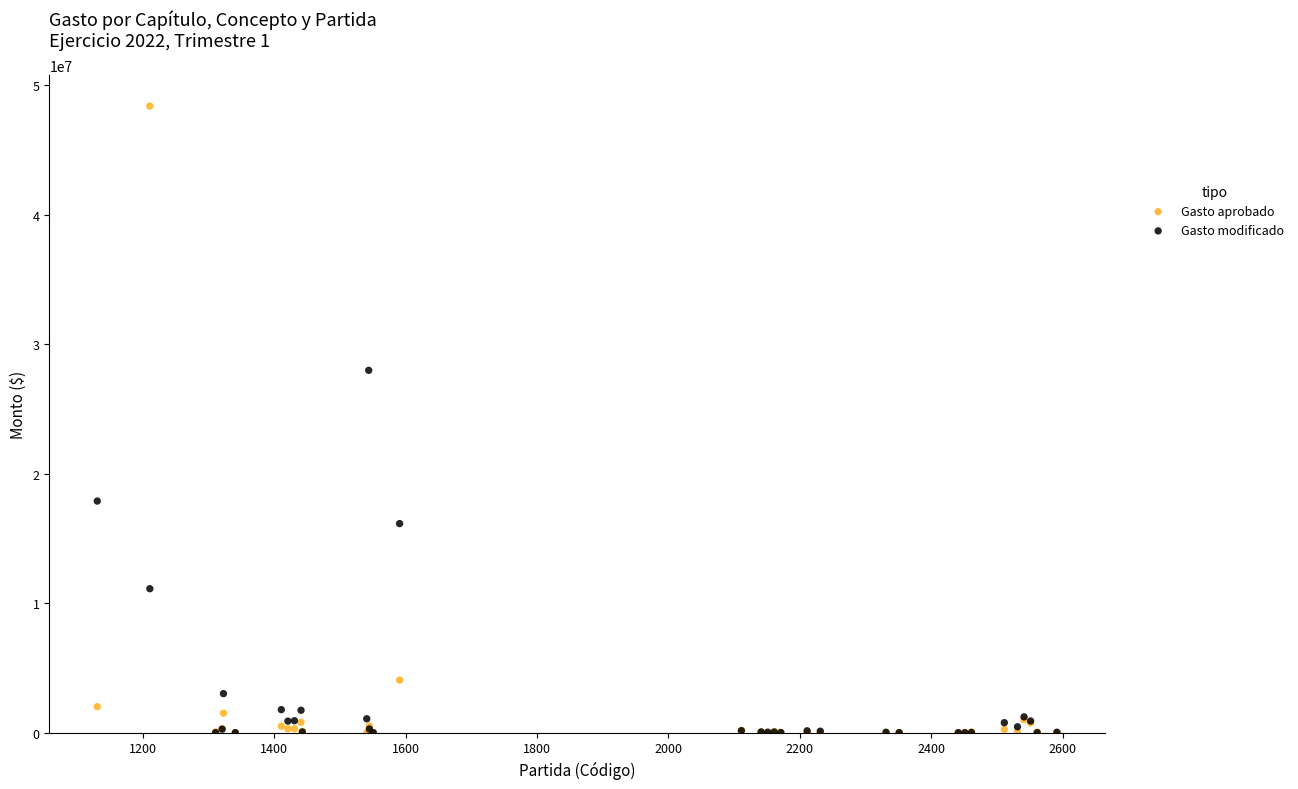

Which series has the largest Y range (max minus min)?

Gasto aprobado